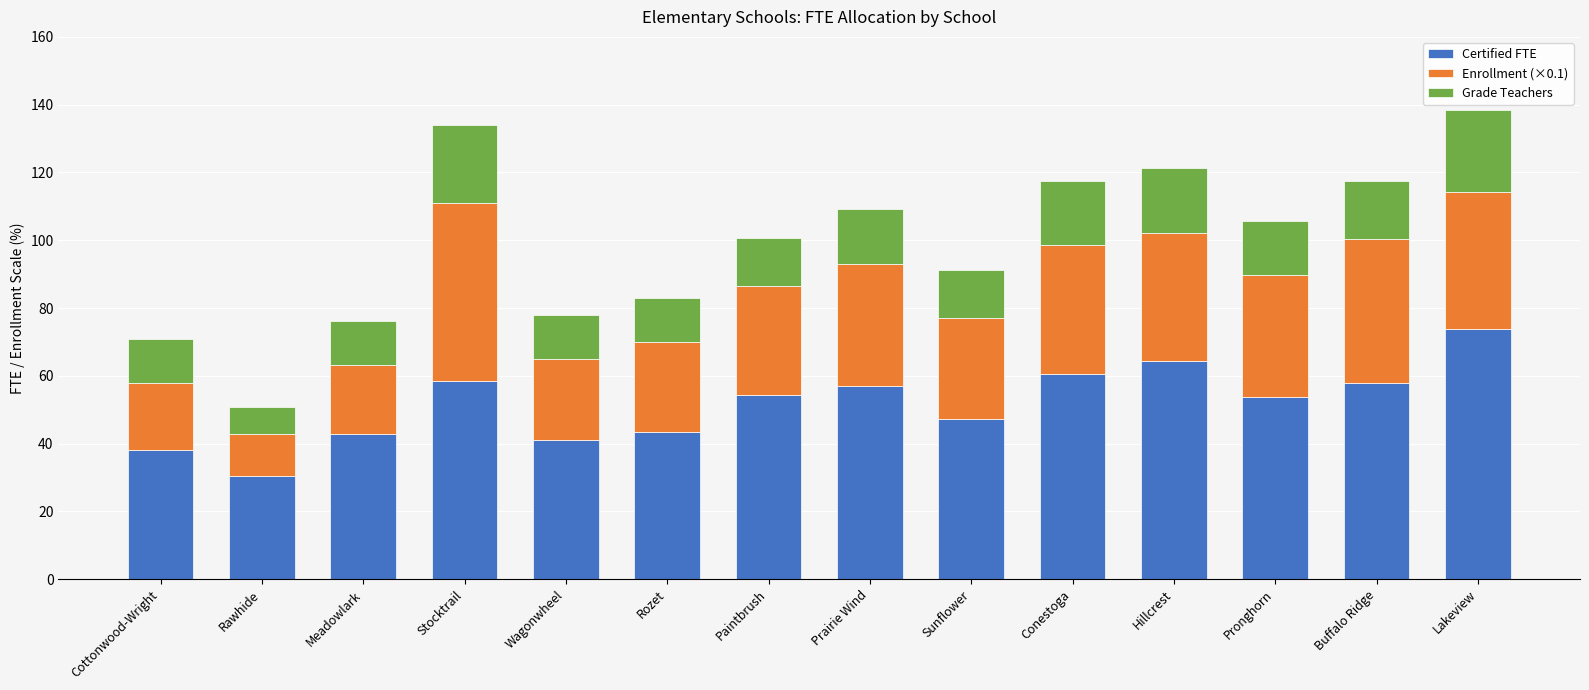

Which category has the highest value in the Certified FTE series?

Lakeview